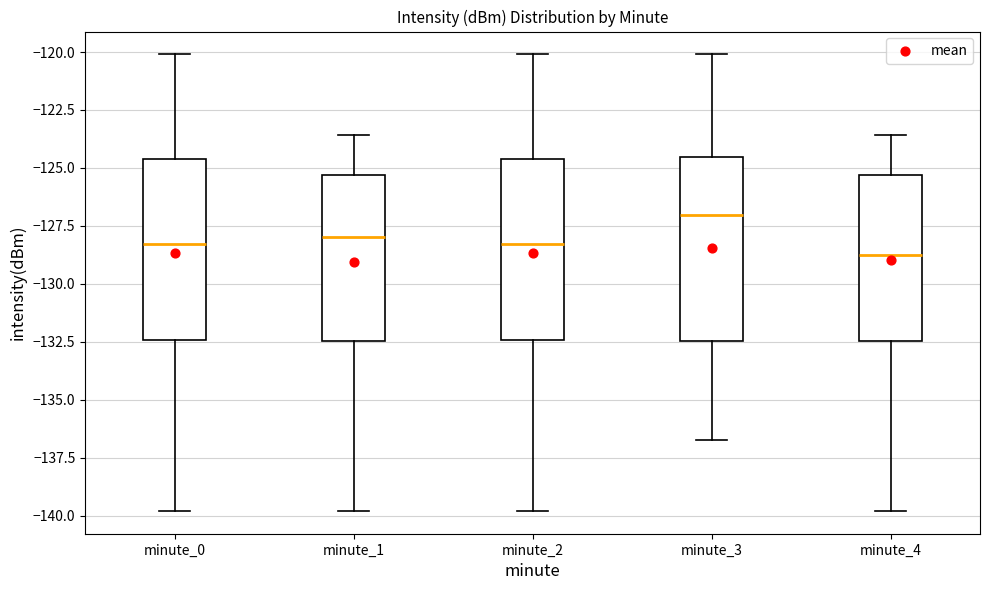

Which box has the highest median line?

minute_3